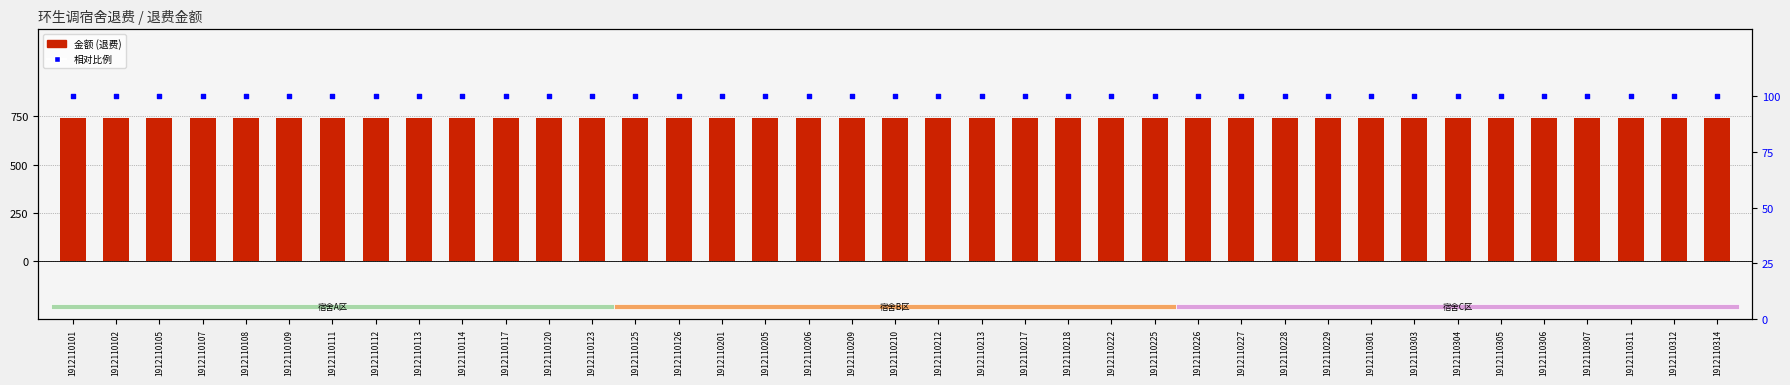

Which series contains the highest Y value?

金额